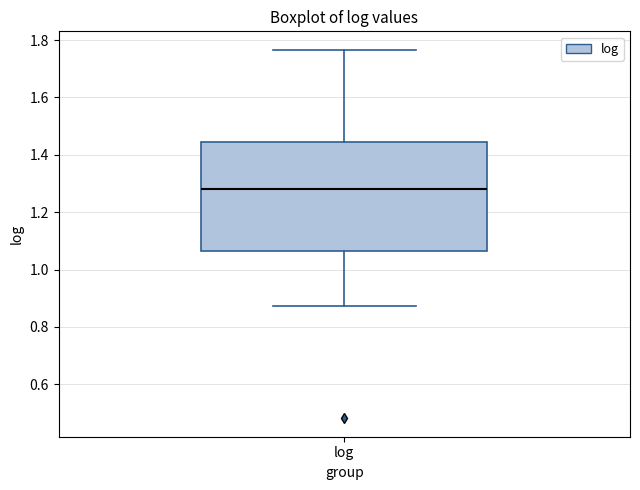

Where is the lower edge of the box for log on the y-axis? The values are not printed on the chart, so give them approximately, as read against the axis.

1.06